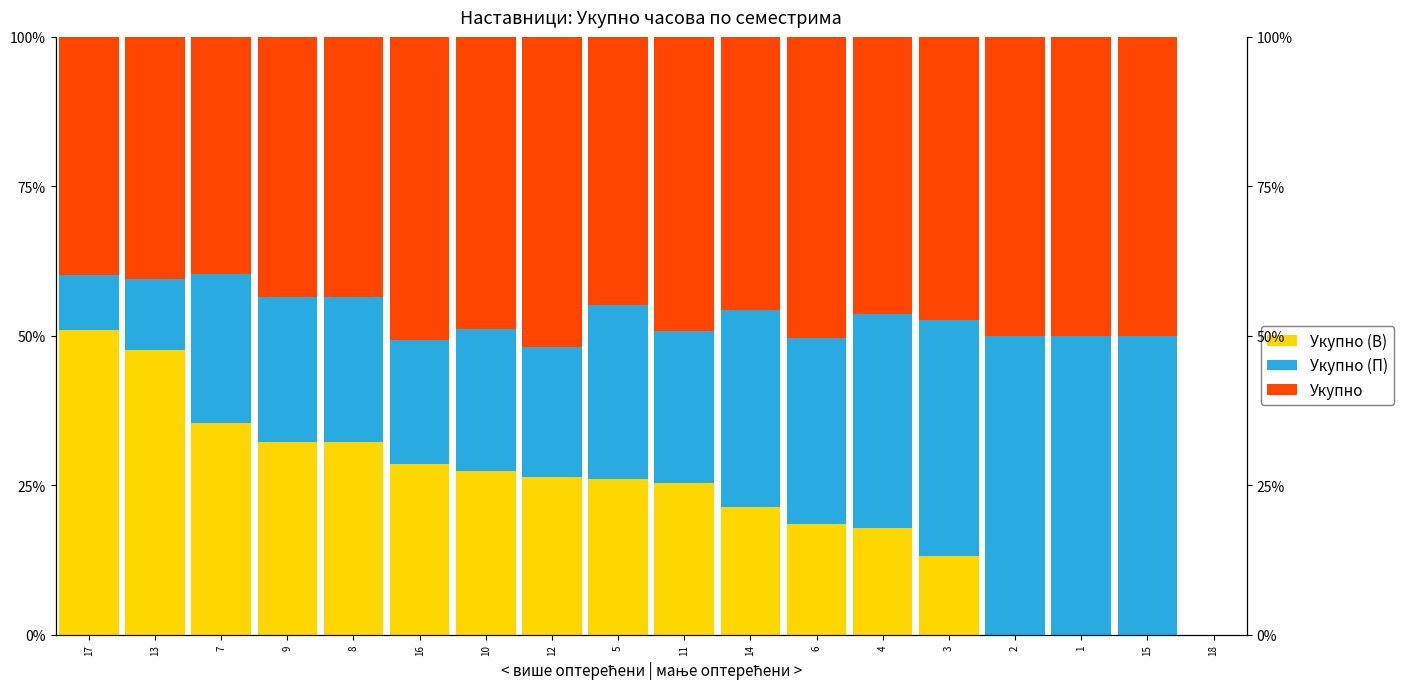

Which series changed the most between 4 and 15?

Укупно (В)